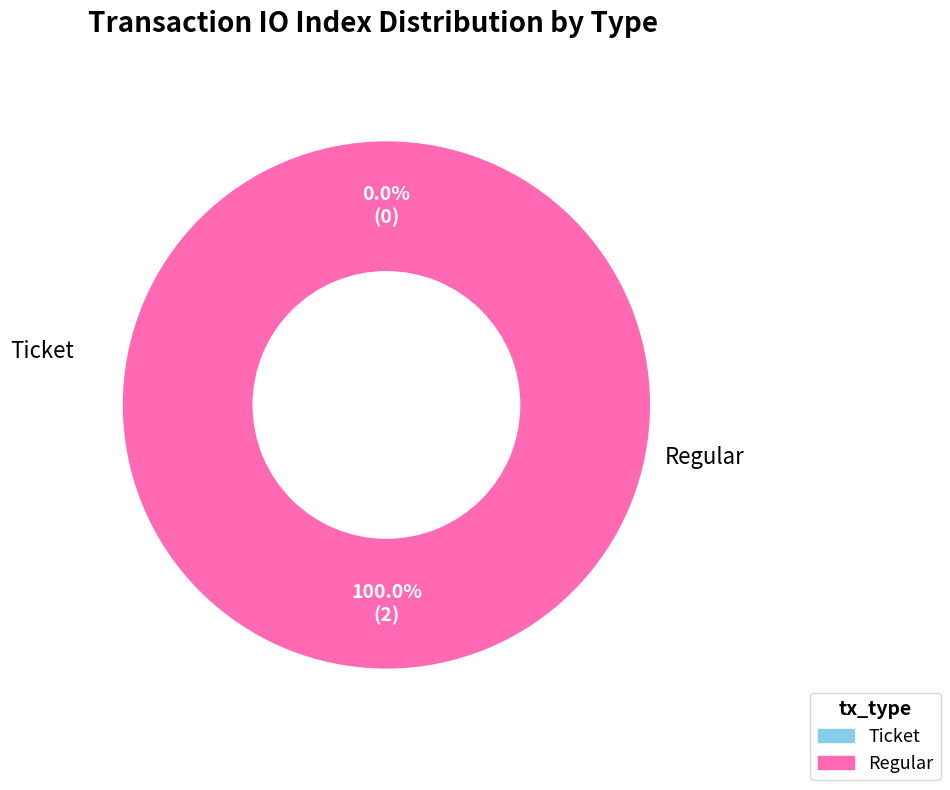

What percentage is the Regular slice, to the nearest percent?

100%